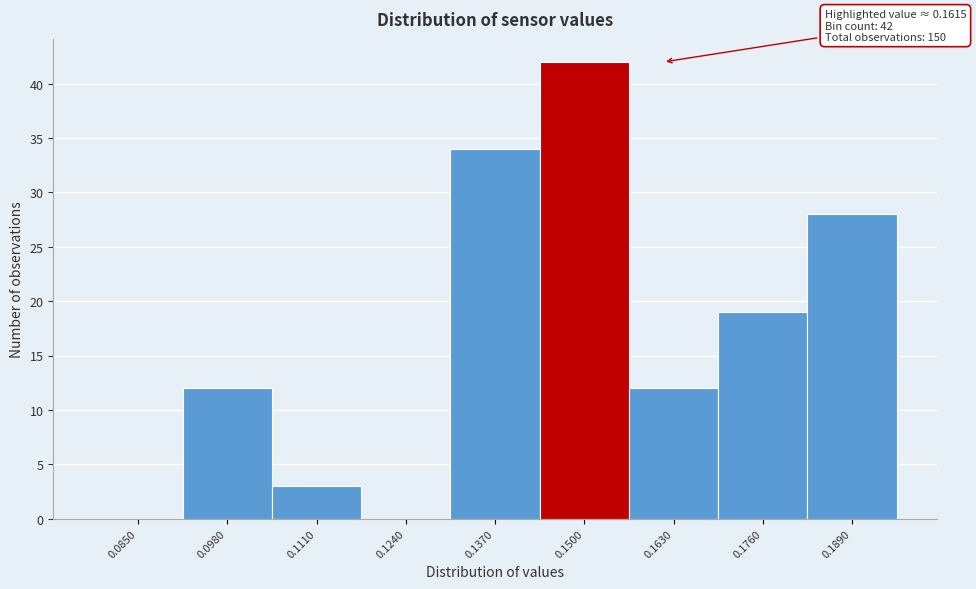

Reading right to left, extract all data points from this chart.

0.1890=28	0.1760=19	0.1630=12	0.1500=42	0.1370=34	0.1240=0	0.1110=3	0.0980=12	0.0850=0